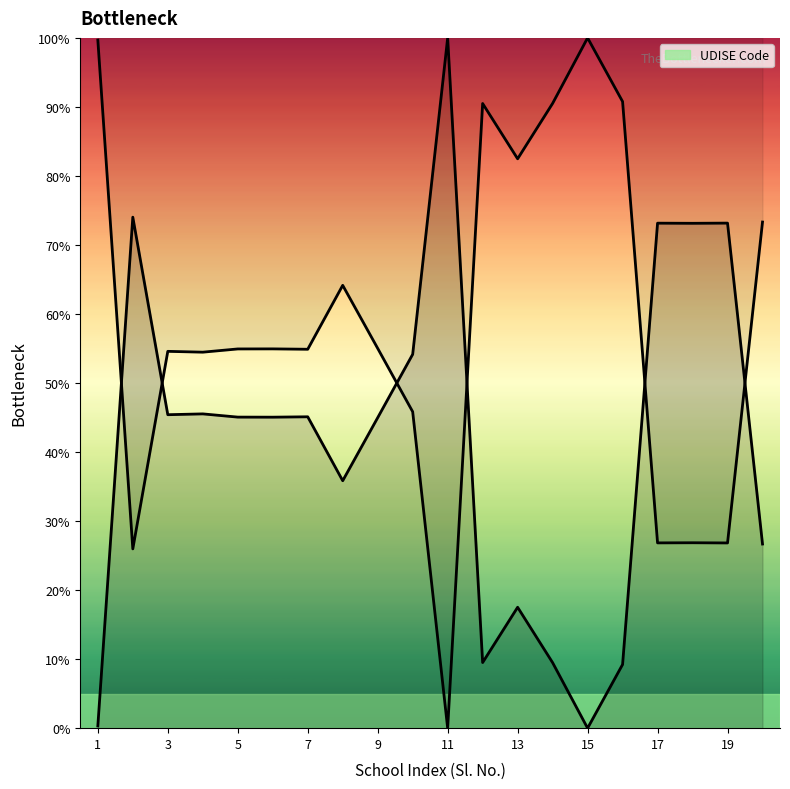

Reading left to right, what are all the values shown in this chart?

0.3	74.0	45.4	45.5	45.1	45.1	45.1	35.8	45.0	54.2	100.0	9.5	17.5	9.5	0.0	9.2	73.2	73.1	73.2	26.7